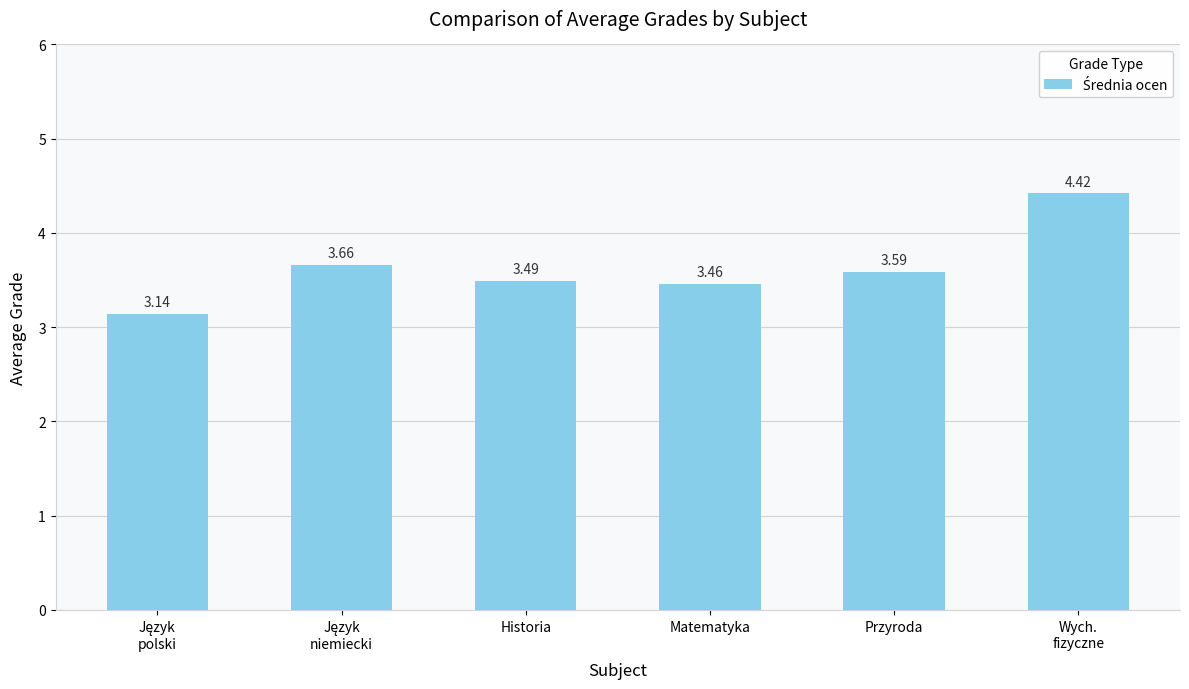

What is the average value?

3.6